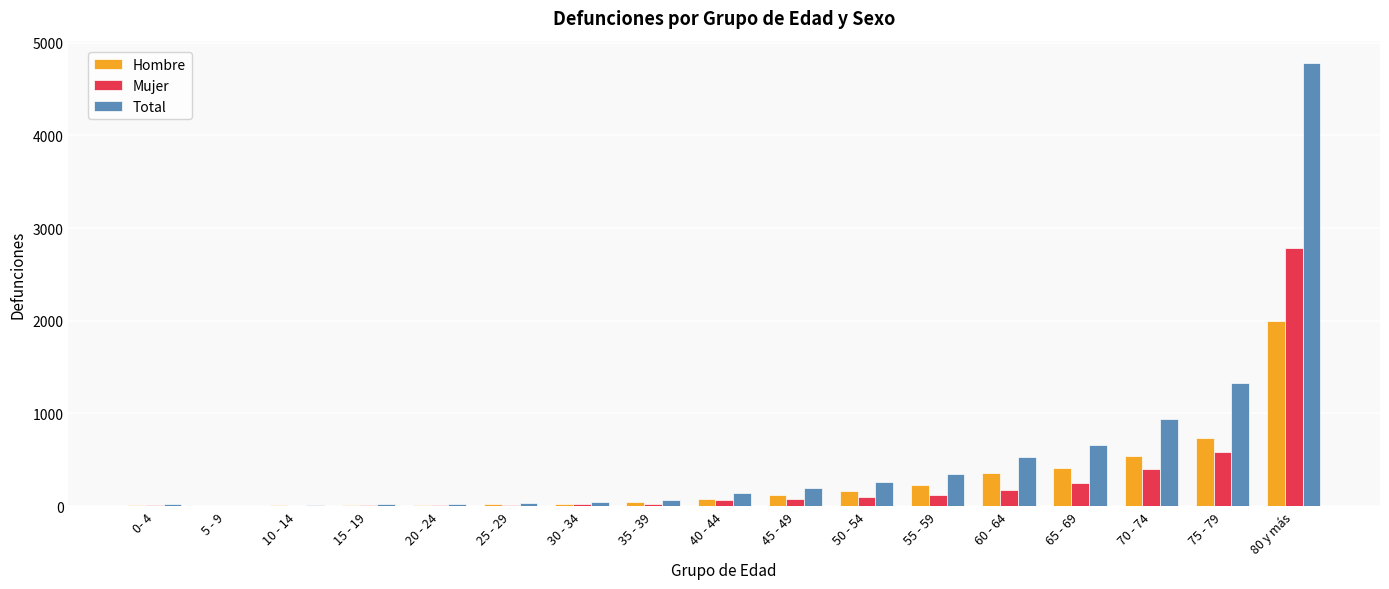

Which series changed the most between 55 - 59 and 75 - 79?

Total